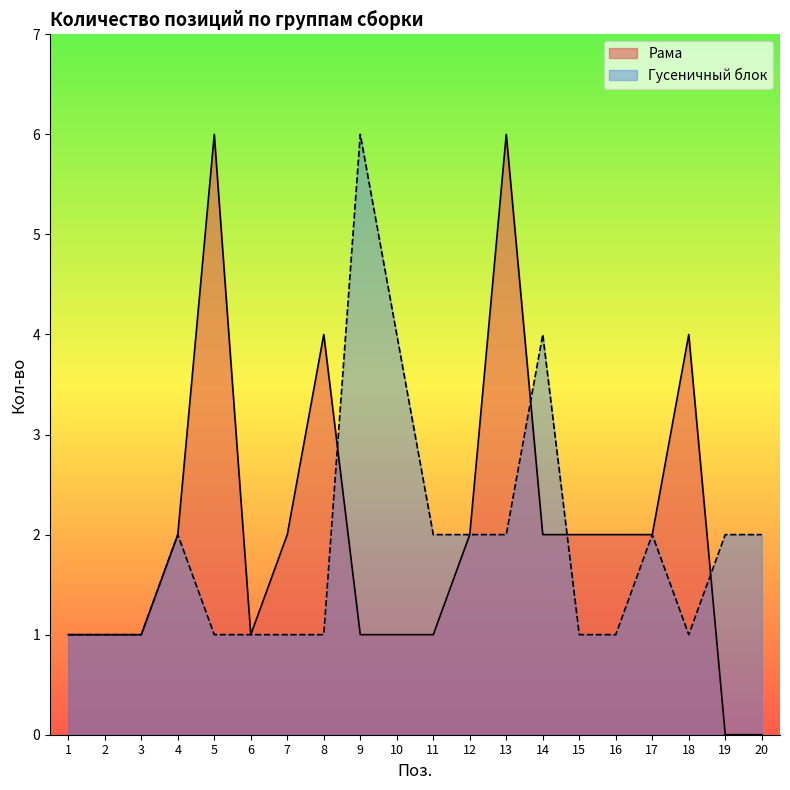

Does the chart display data point markers on the line(s)?

No